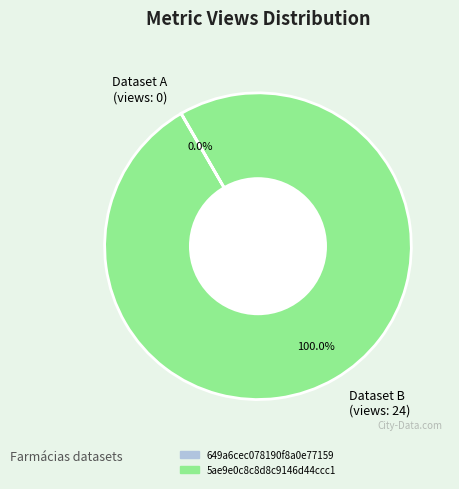

What is the largest slice in the pie chart?

Dataset B (views: 24)